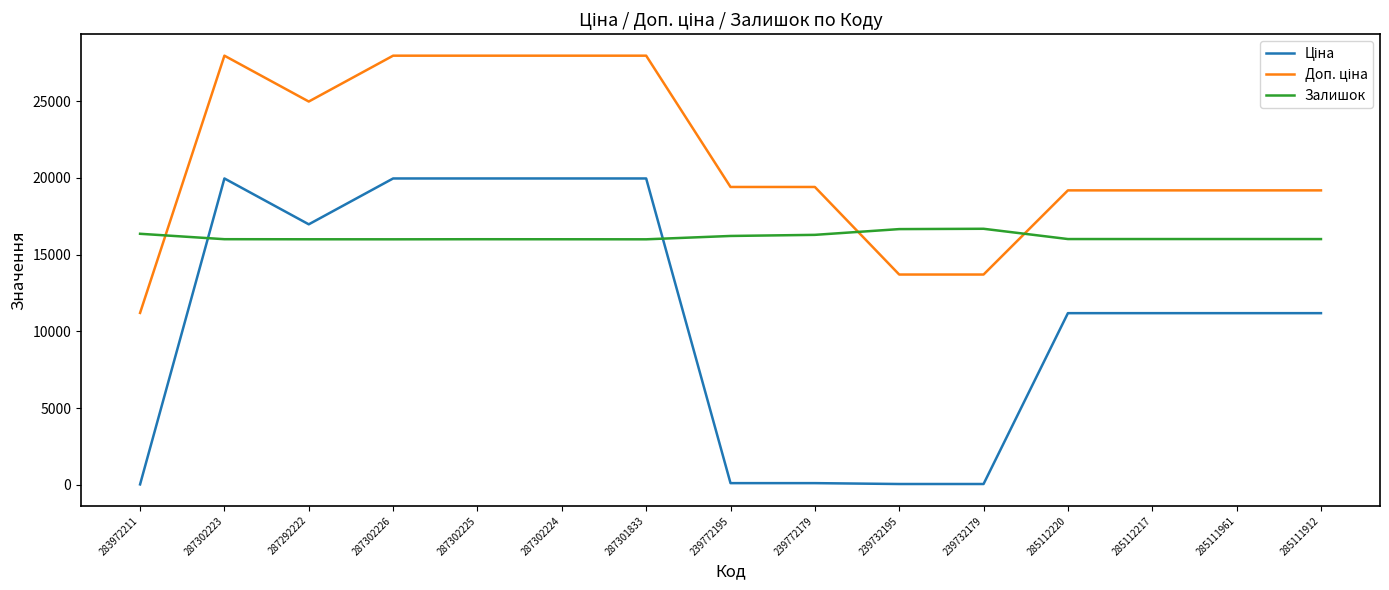

What is the total value across all series at 285112220?

46393.3